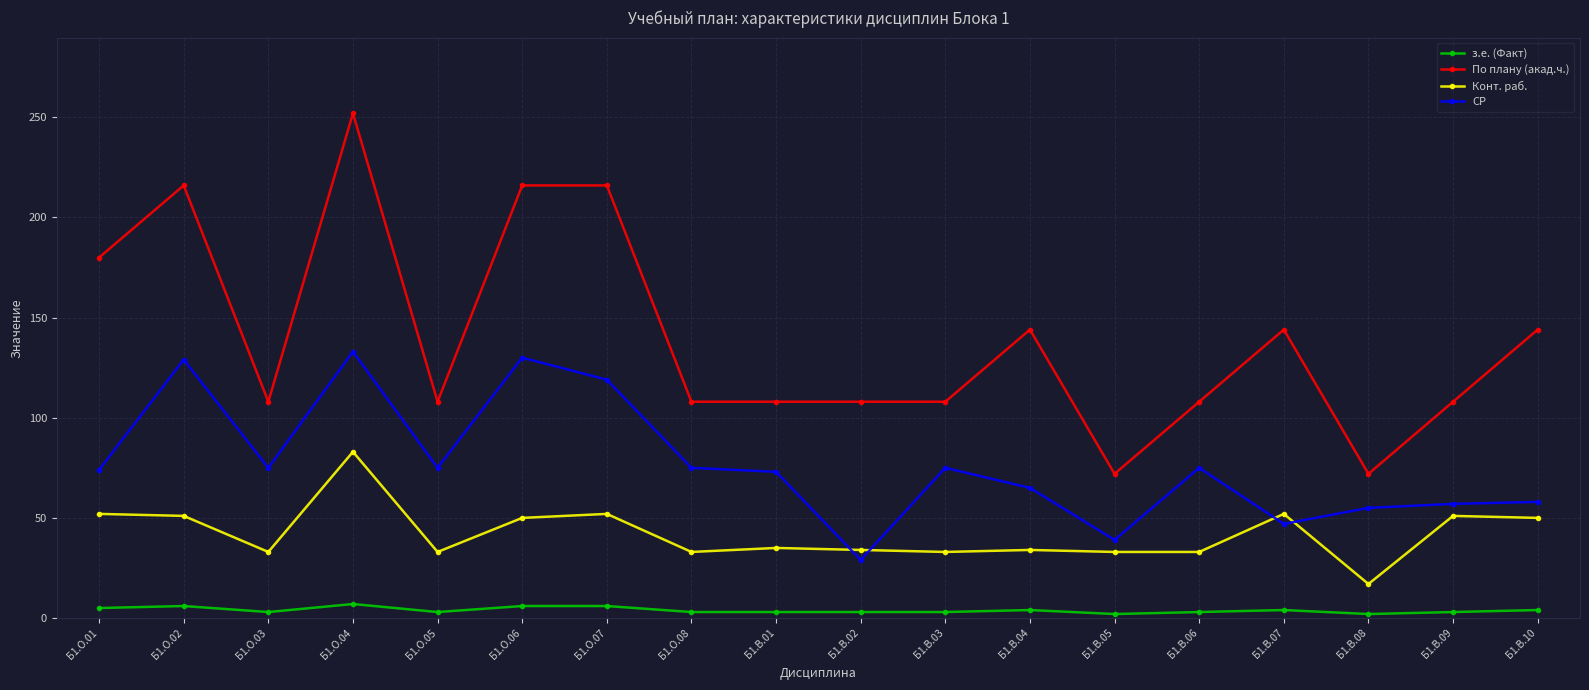

What is the label of the 17th point from the left?

Б1.В.09